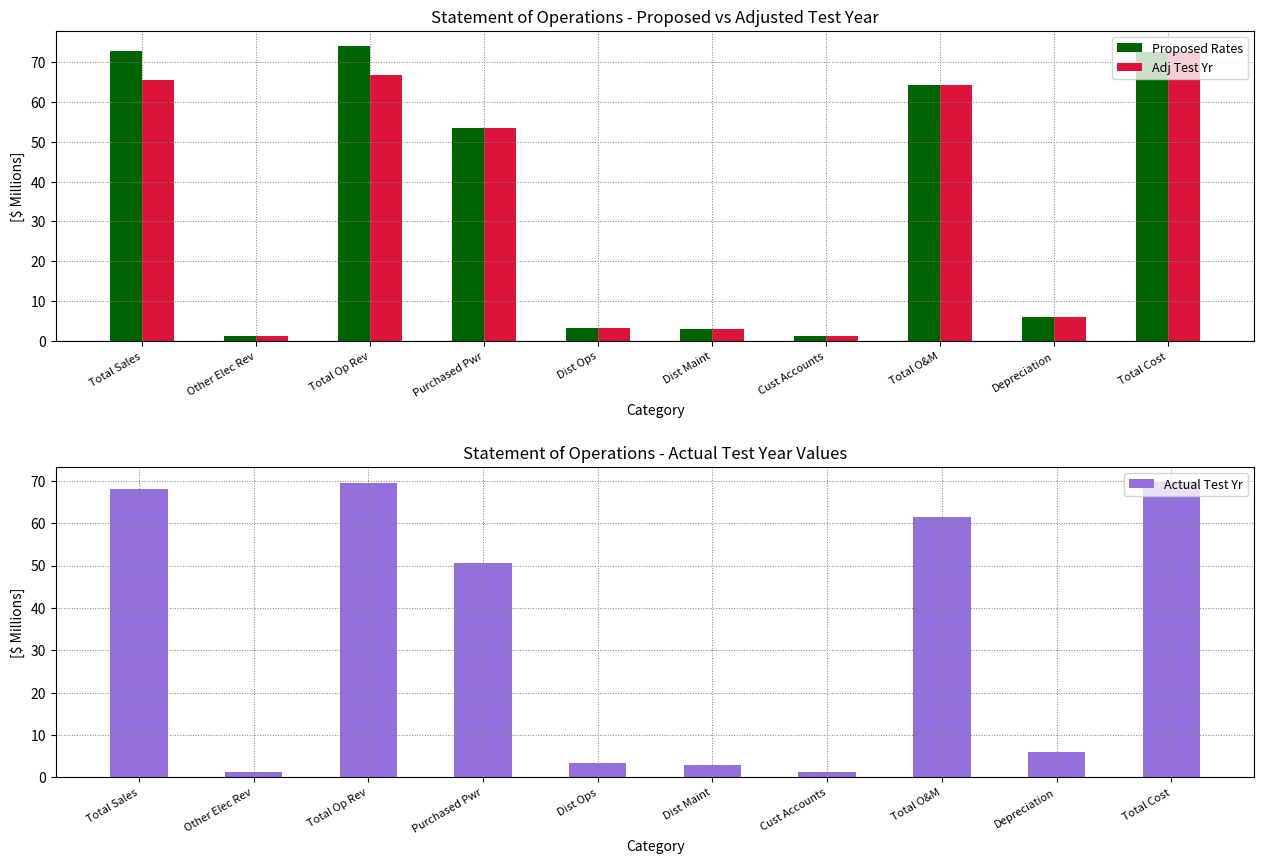

What is the label of the 10th bar from the left?

Total Cost